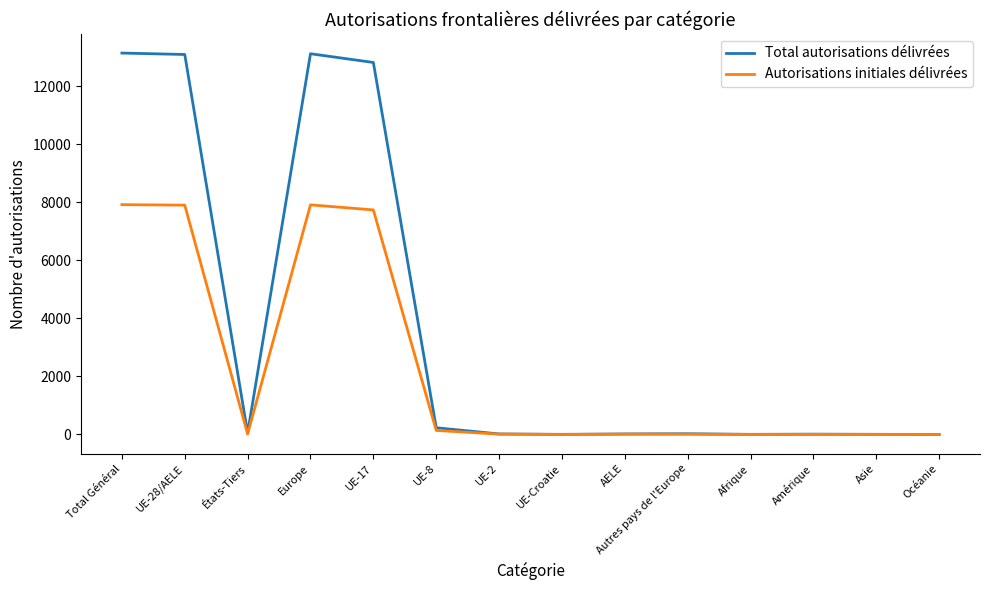

True or false: Autorisations initiales délivrées has more than 0 interior local peaks.

True